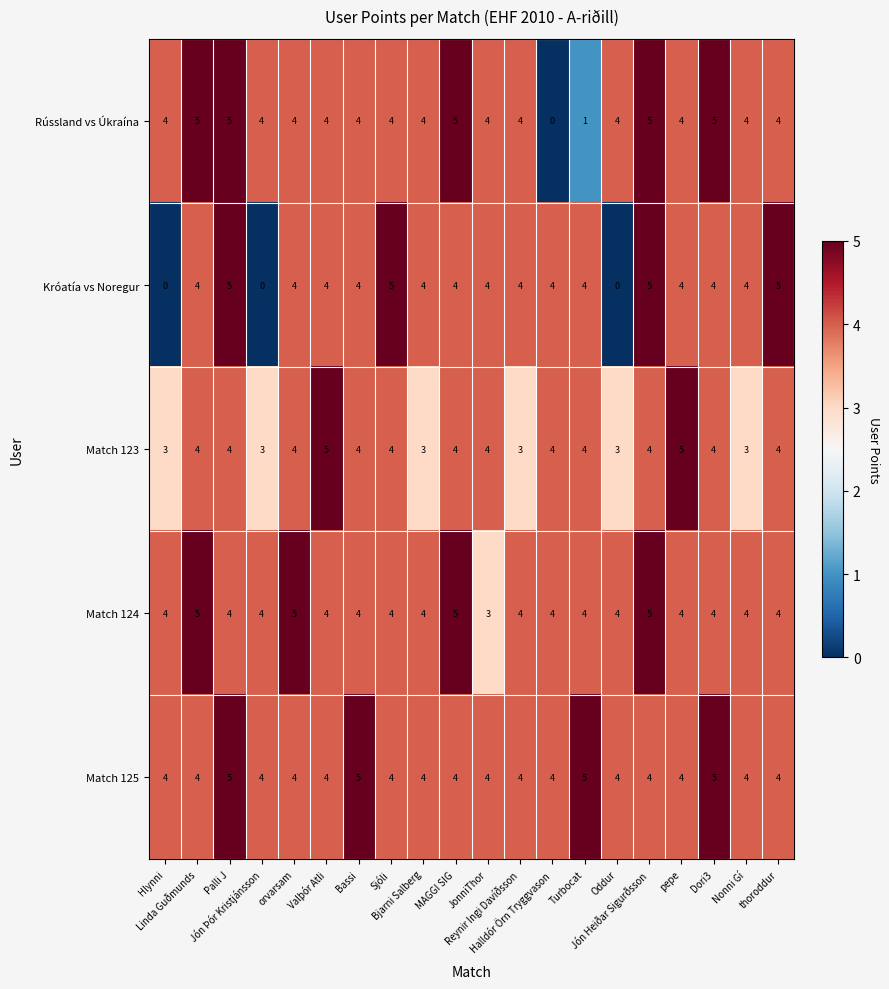

What is the total value across all series at Linda Guðmunds?

22